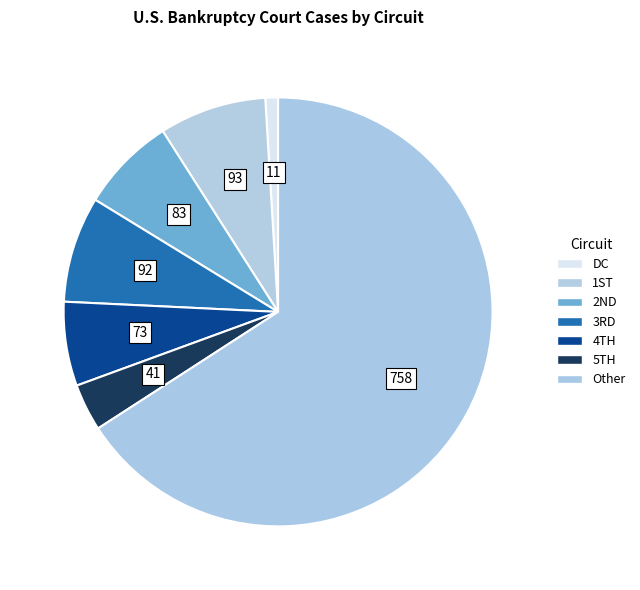

Rank the categories by value from lowest to highest.

DC, 5TH, 4TH, 2ND, 3RD, 1ST, Other